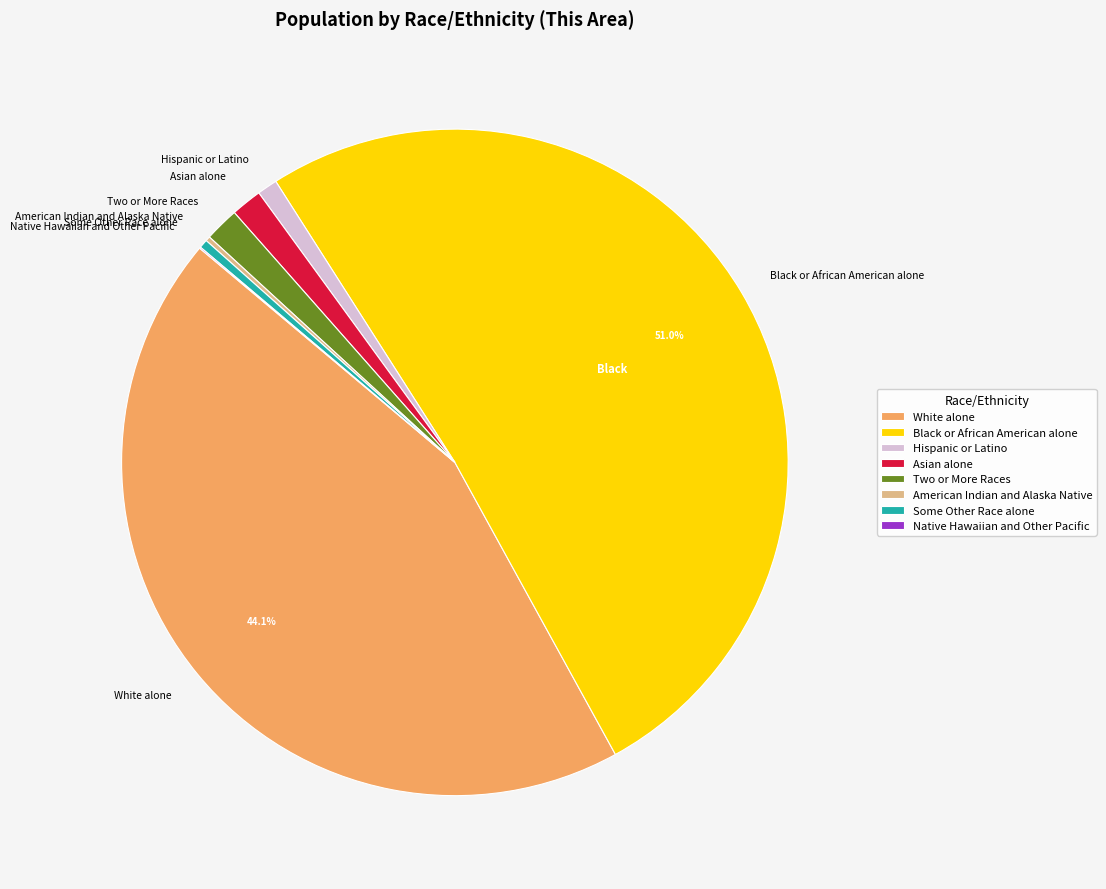

Is Black or African American alone the majority of the pie?

Yes